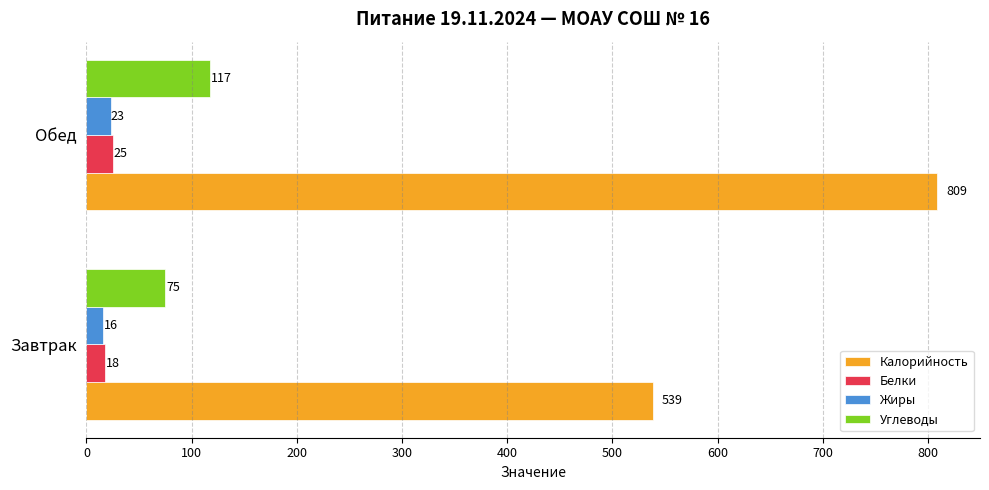

Which category has the lowest value across all series?

Завтрак